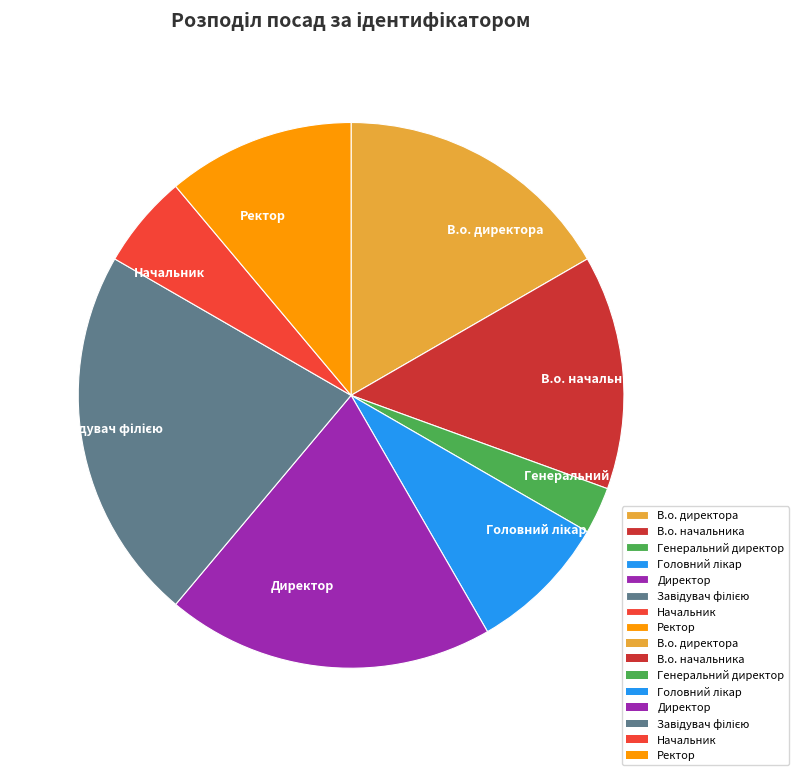

What is the smallest slice in the pie chart?

Генеральний директор